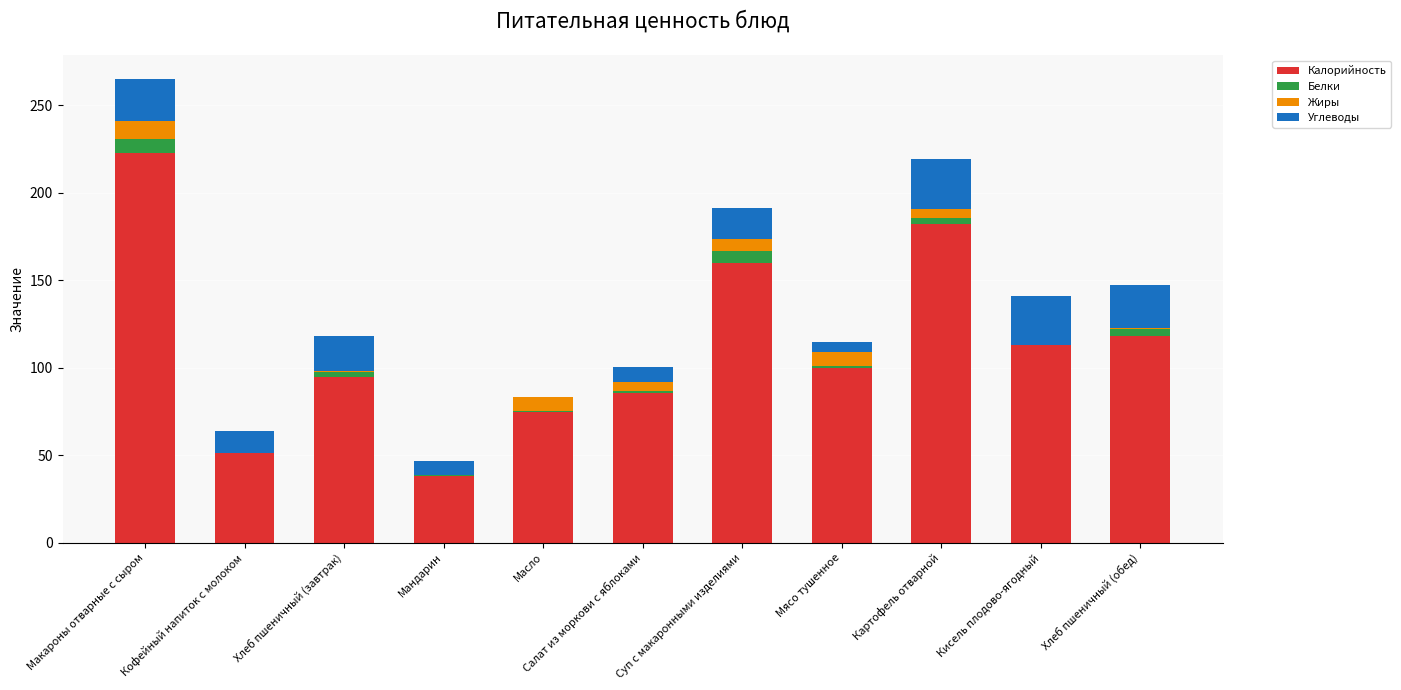

At which category is the sum across all series the highest?

Макароны отварные с сыром